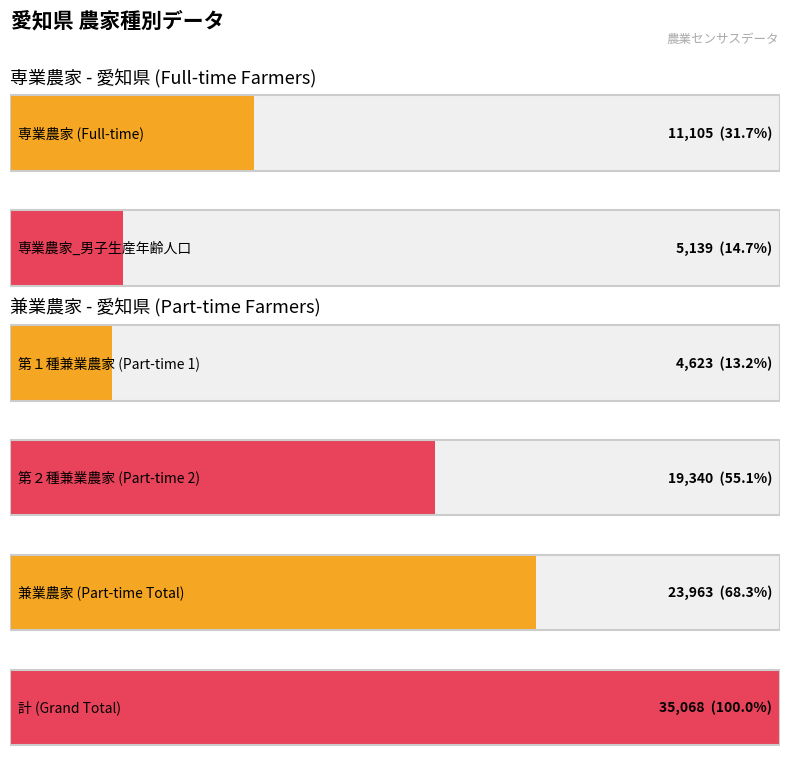

Rank the series by their average value, from lowest to highest.

専業農家, 兼業農家